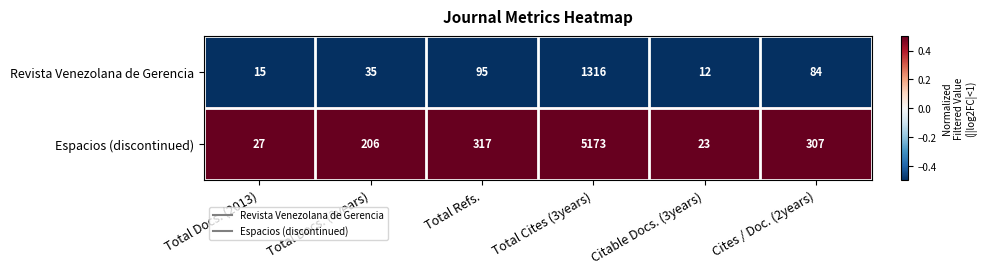

Reading left to right, transcribe all the data shown in this chart.

Revista Venezolana de Gerencia: 15	35	95	1316	12	84
Espacios (discontinued): 27	206	317	5173	23	307